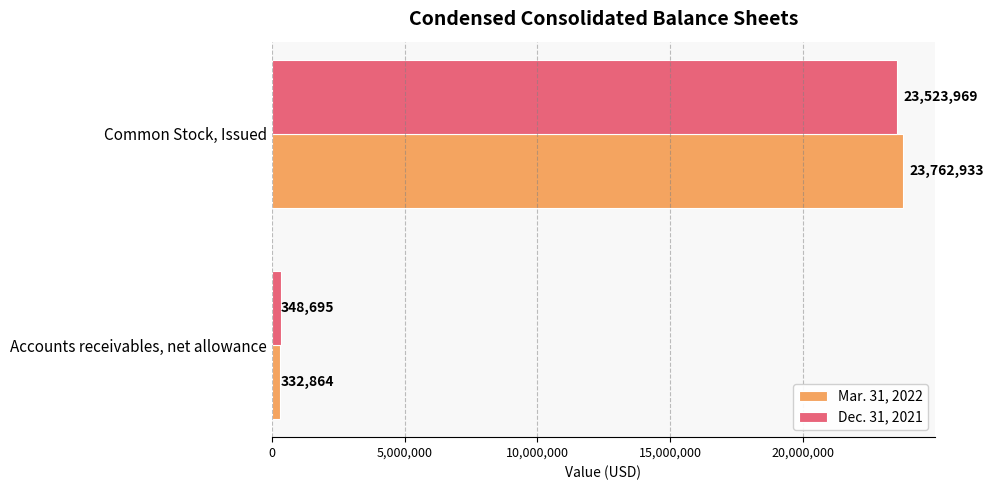

What is the highest value of the Mar. 31, 2022 series?

23762933